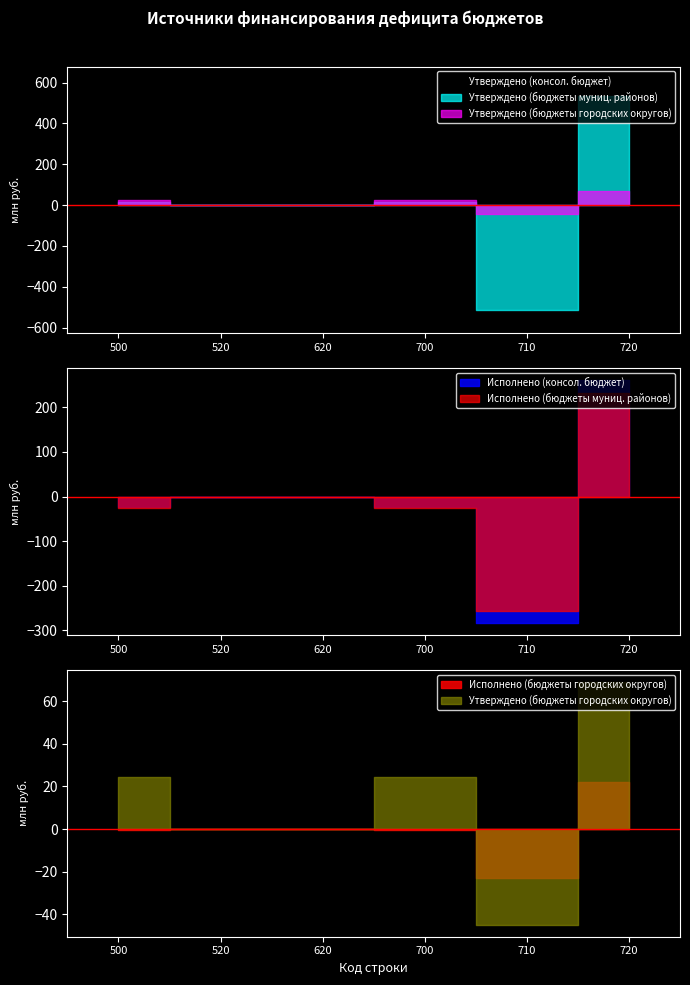

What value does the Утверждено (консол. бюджет) series have at 700?

50477943.7